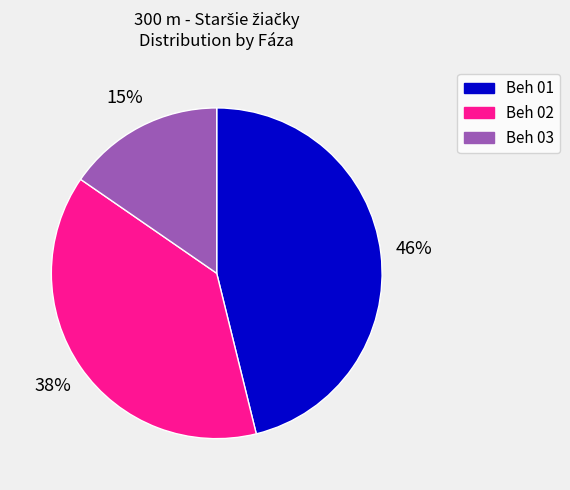

What is the largest slice in the pie chart?

Beh 01